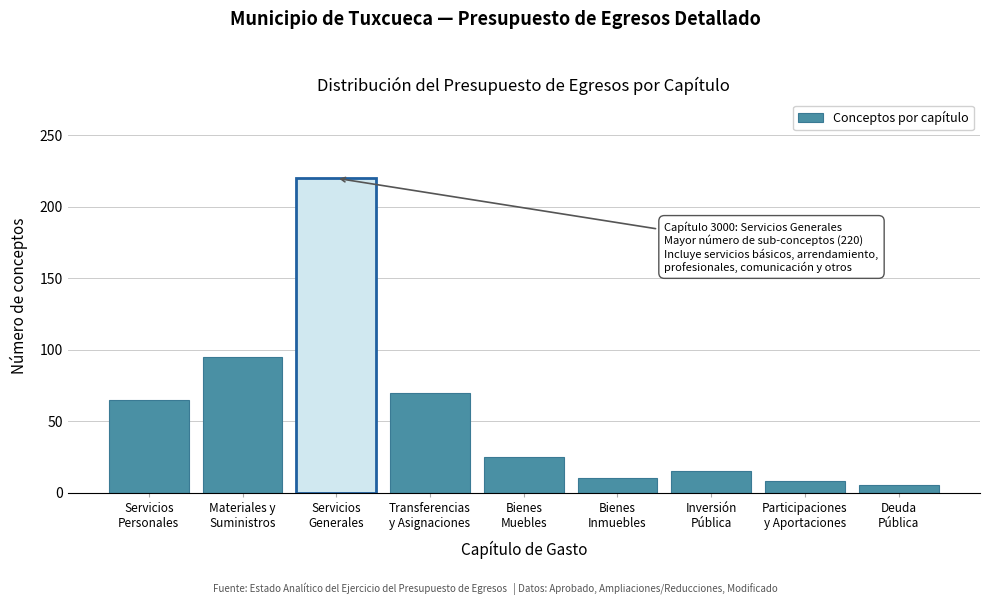

Reading left to right, transcribe all the data shown in this chart.

65	95	220	70	25	10	15	8	5